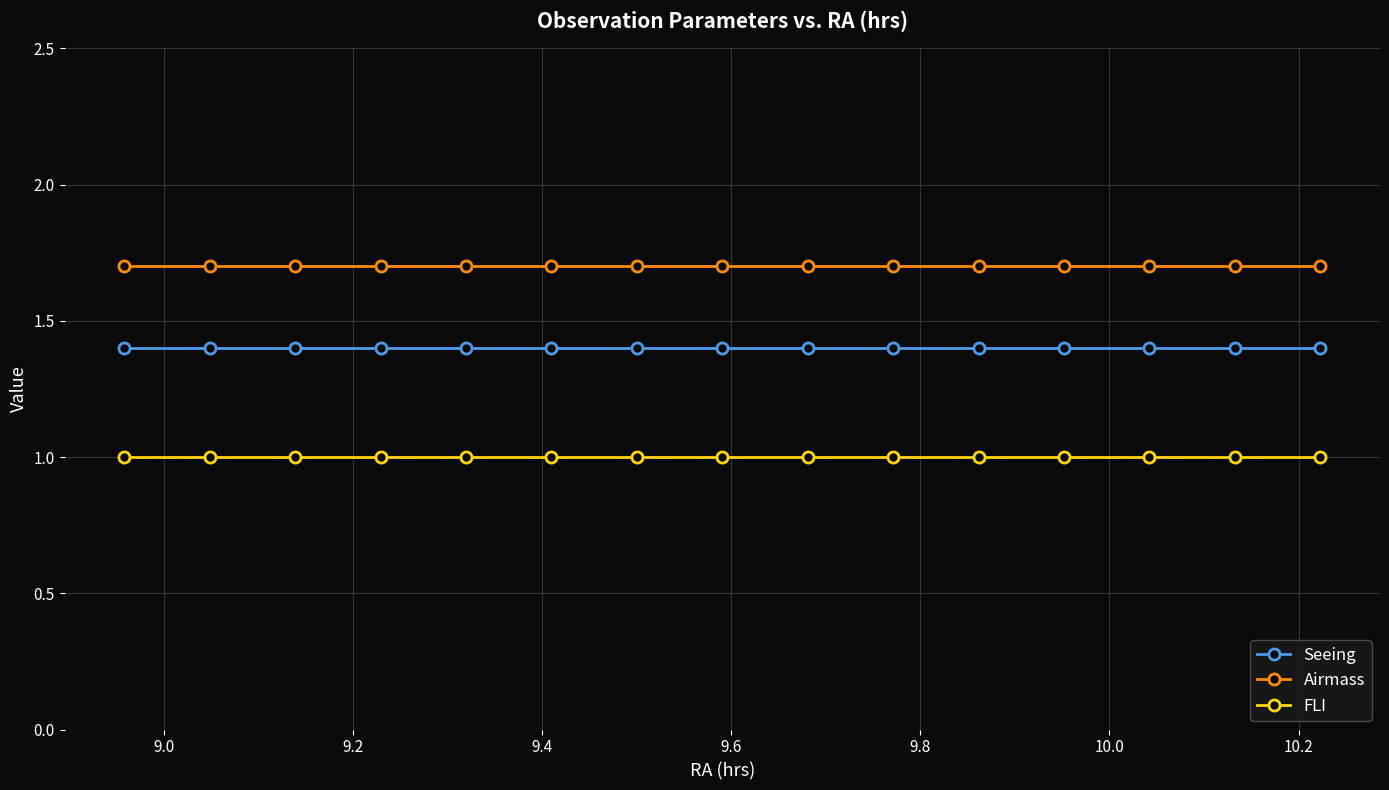

What is the value of the FLI point at the 11th from the left?

1.0